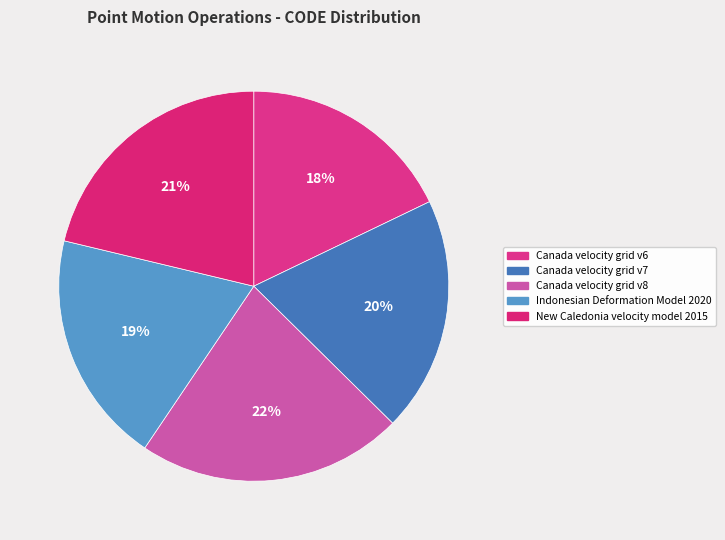

Is it true that New Caledonia velocity model 2015 is 16% of the pie?

False